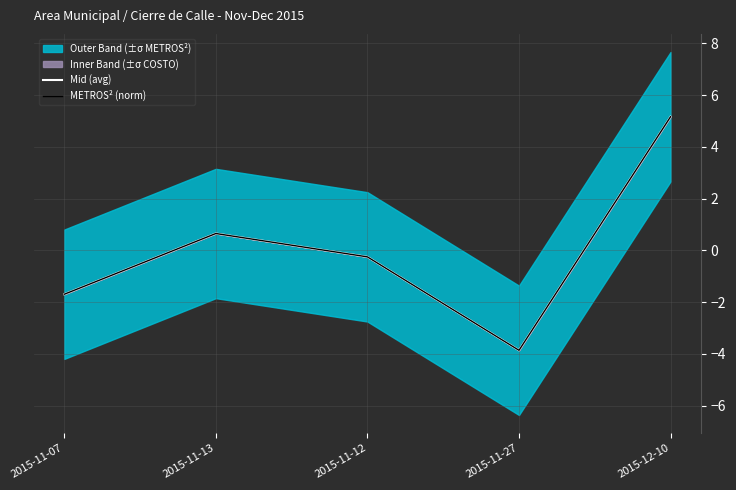

Reading left to right, extract all data points from this chart.

Mid (avg): 2015-11-07=-1.7	2015-11-13=0.7	2015-11-12=-0.3	2015-11-27=-3.9	2015-12-10=5.2
METROS² (norm): 2015-11-07=-1.7	2015-11-13=0.7	2015-11-12=-0.3	2015-11-27=-3.9	2015-12-10=5.2